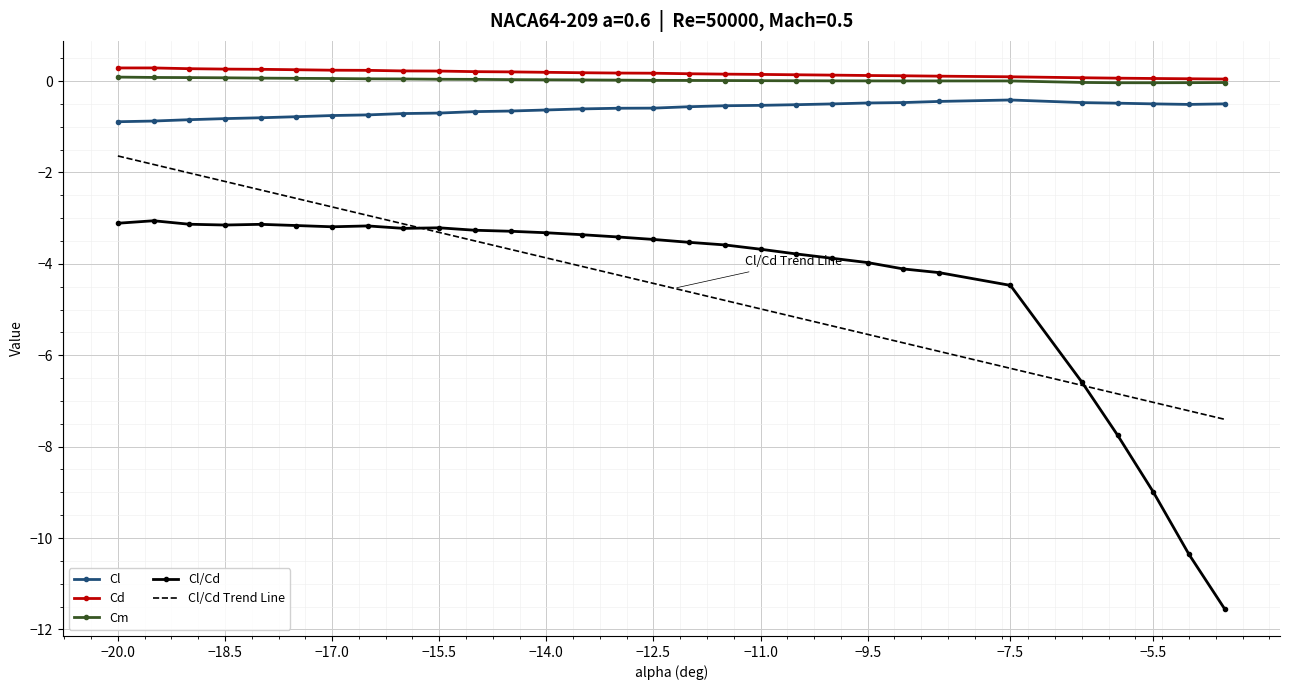

At which label does Cl reach its peak?

-7.5